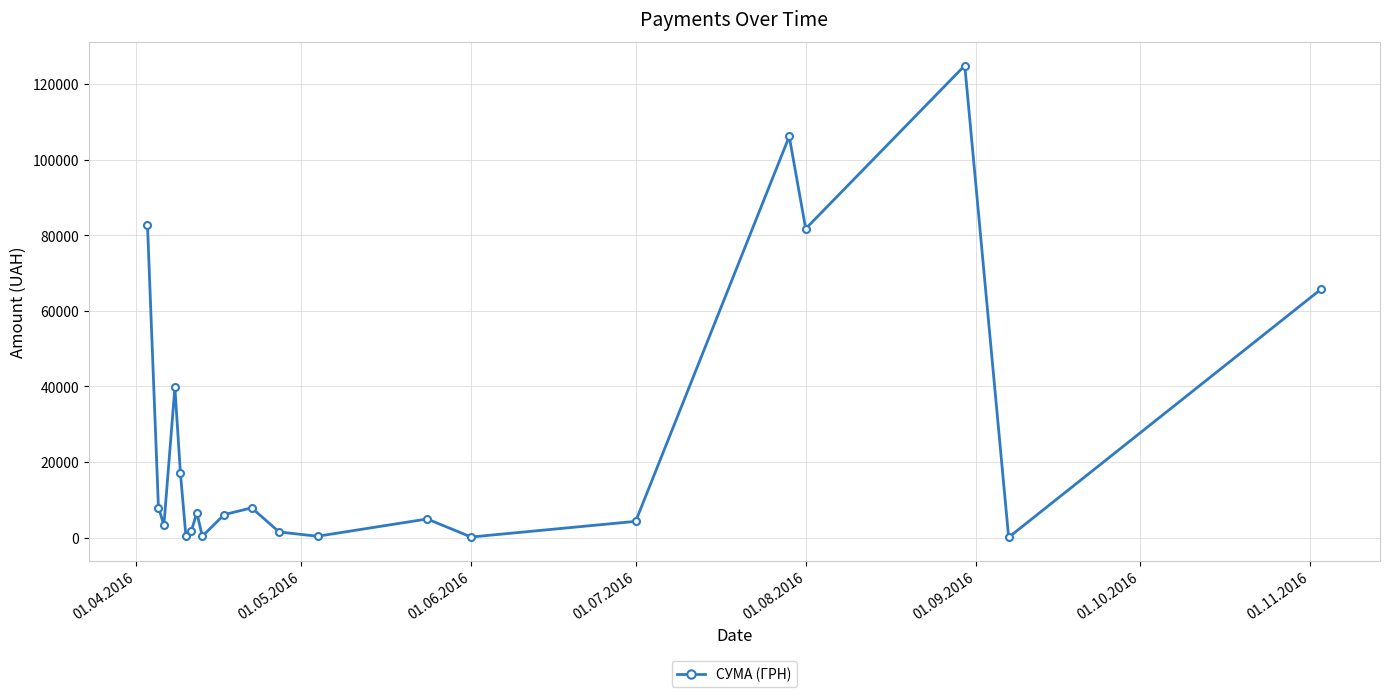

How many lines are shown in the chart?

1